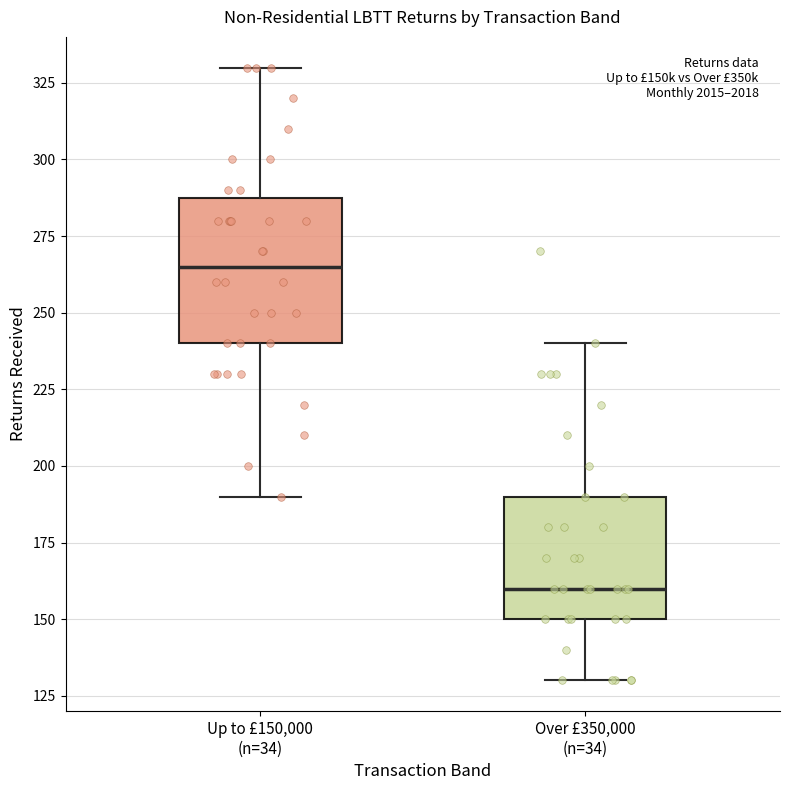

Comparing the boxes themselves (not the whiskers), which one is the tallest?

Up to £150,000 (n=34)